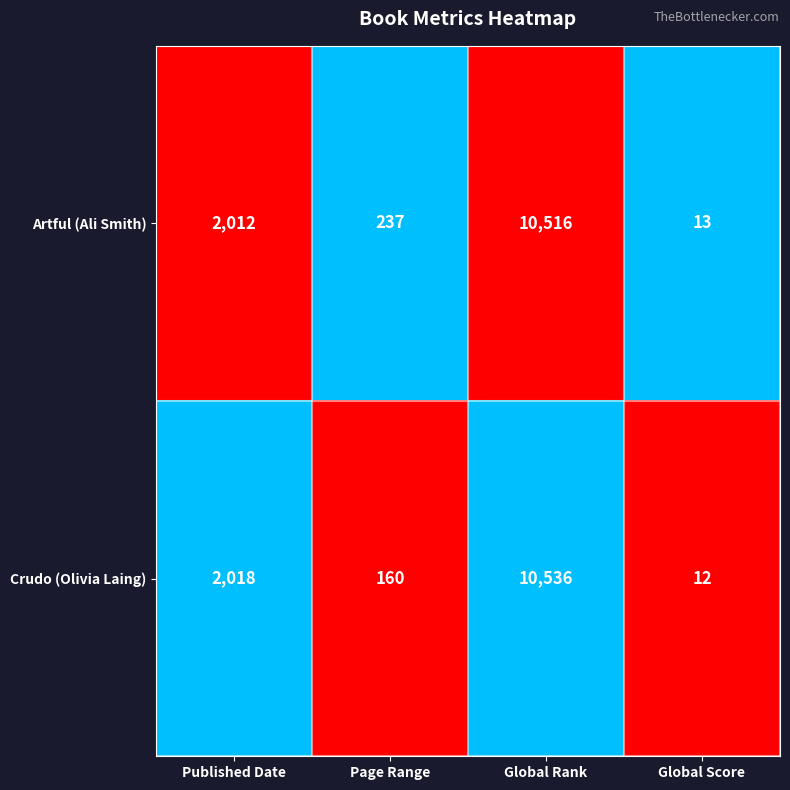

Reading right to left, extract all data points from this chart.

Artful (Ali Smith): Global Score=13	Global Rank=10516	Page Range=237	Published Date=2012
Crudo (Olivia Laing): Global Score=12	Global Rank=10536	Page Range=160	Published Date=2018